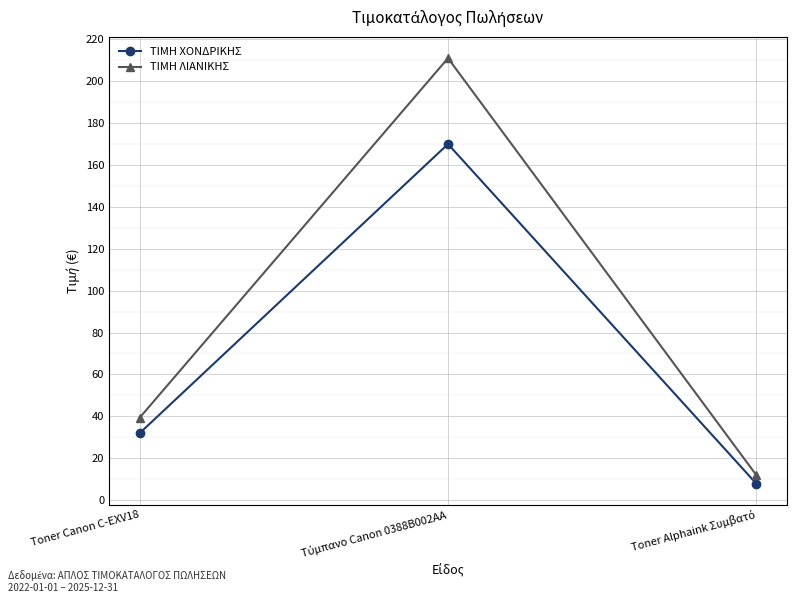

Reading left to right, extract all data points from this chart.

ΤΙΜΗ ΧΟΝΔΡΙΚΗΣ: 32.0	170.0	7.9
ΤΙΜΗ ΛΙΑΝΙΚΗΣ: 39.4	211.0	12.0